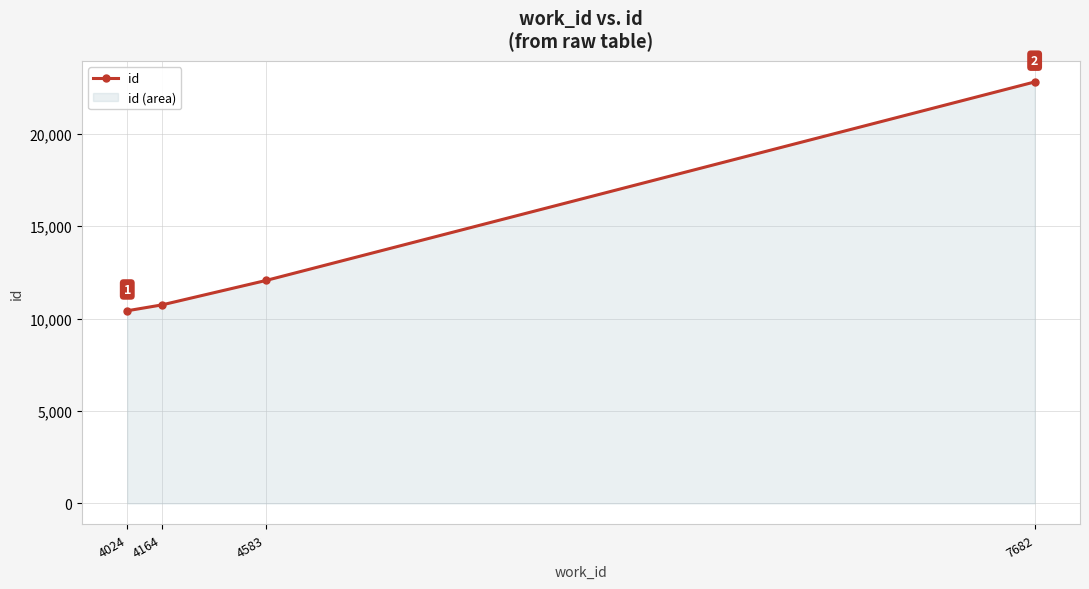

What is the maximum value shown in the chart?

22801